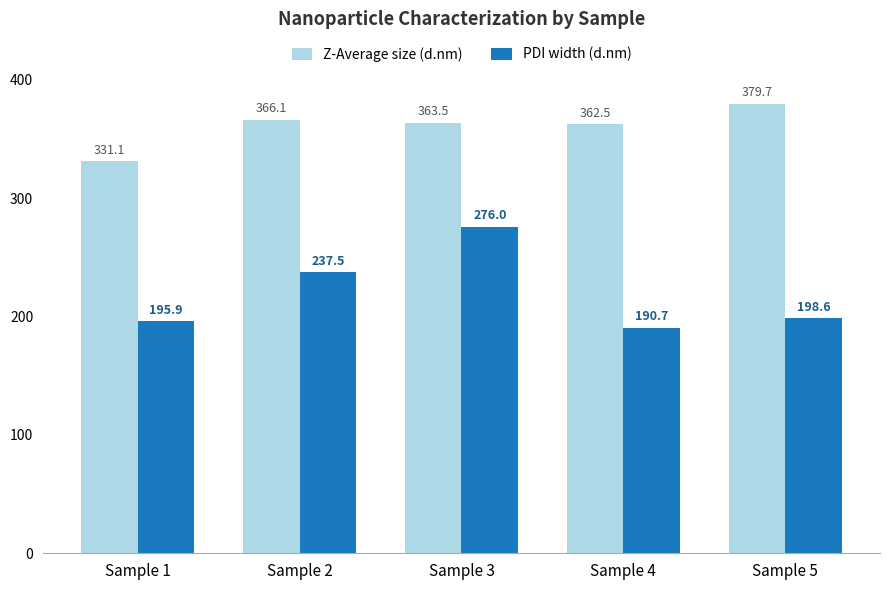

Reading left to right, list all the values displayed in this chart.

Z-Average size (d.nm): Sample 1=331.1	Sample 2=366.1	Sample 3=363.5	Sample 4=362.5	Sample 5=379.7
PDI width (d.nm): Sample 1=195.9	Sample 2=237.5	Sample 3=276.0	Sample 4=190.7	Sample 5=198.6